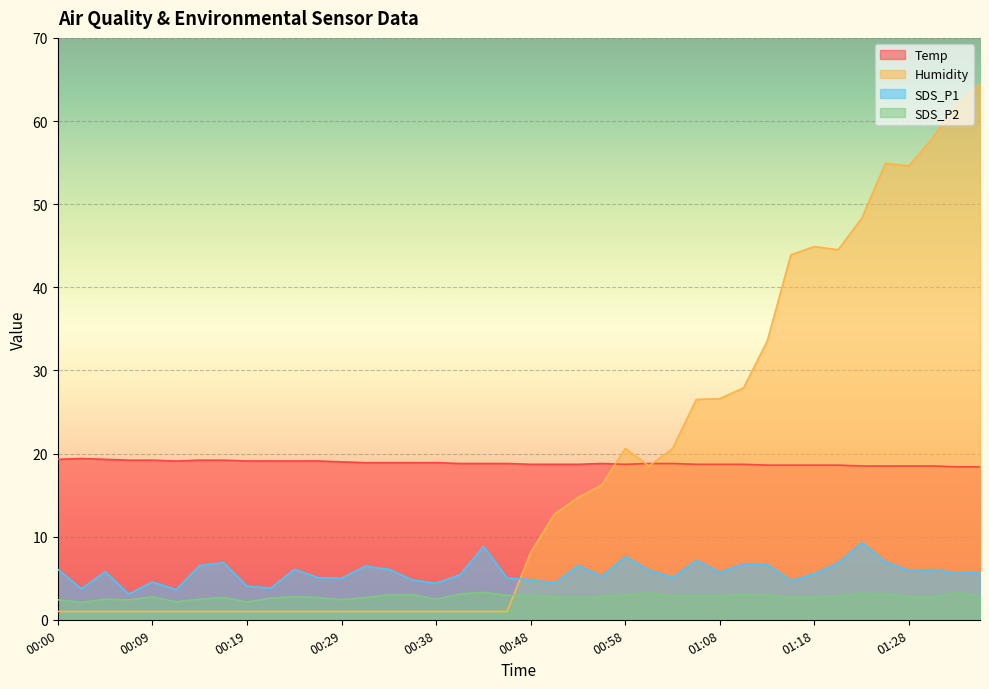

Rank the series by their maximum value, from highest to lowest.

Humidity, Temp, SDS_P1, SDS_P2